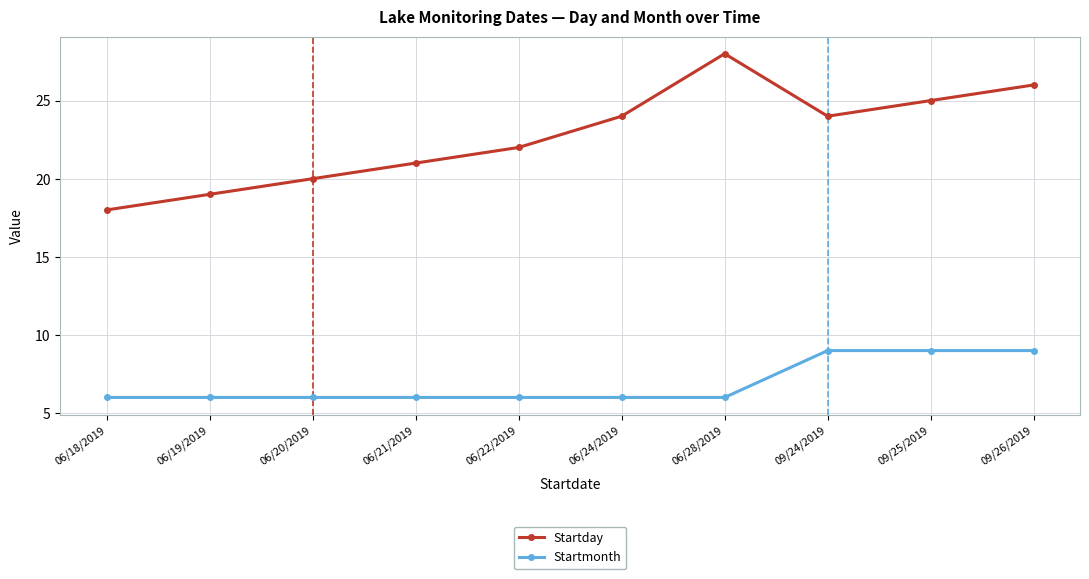

How many categories are shown in the chart?

10